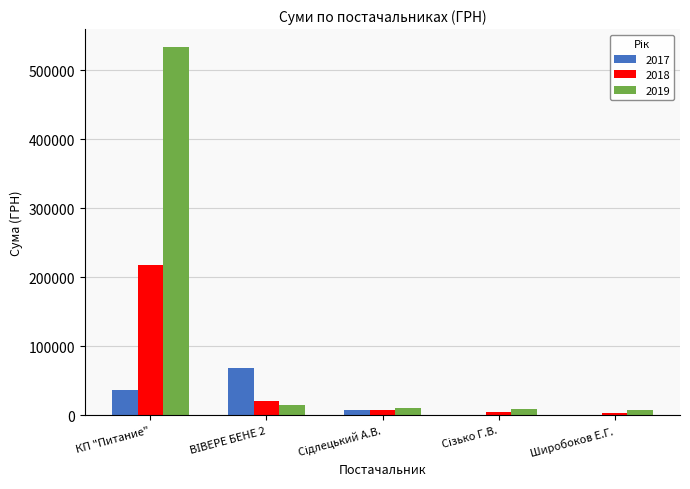

Which series has the largest total across all categories?

2019